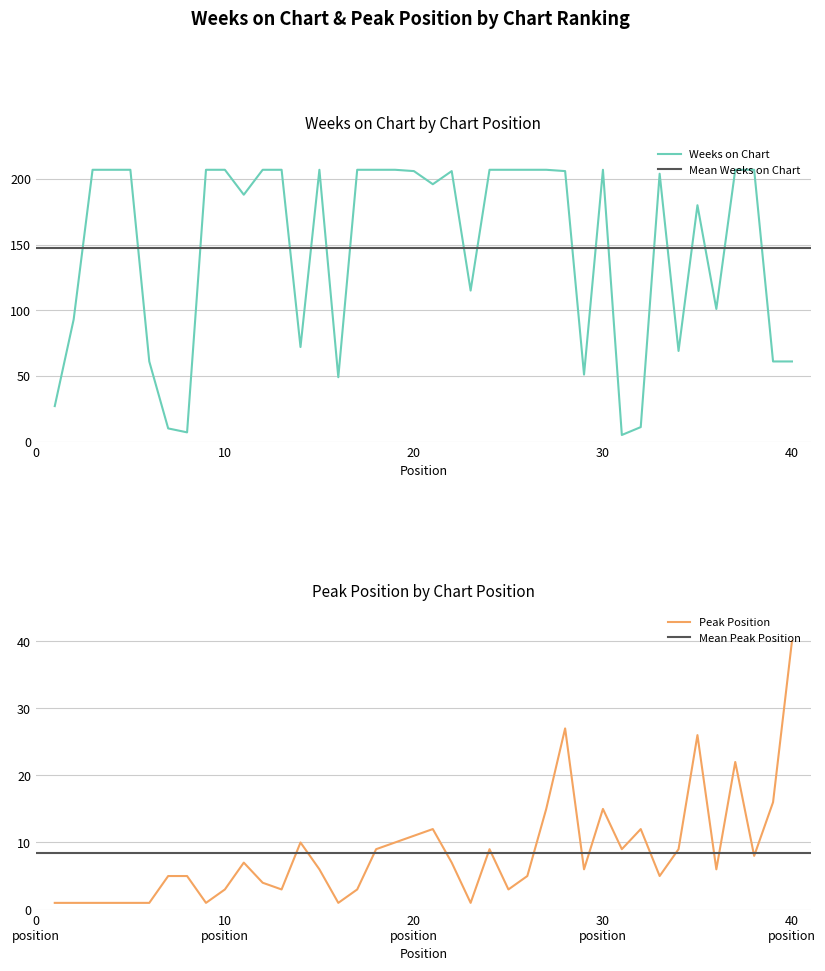

Which category has the highest value in the Peak Position series?

40
position